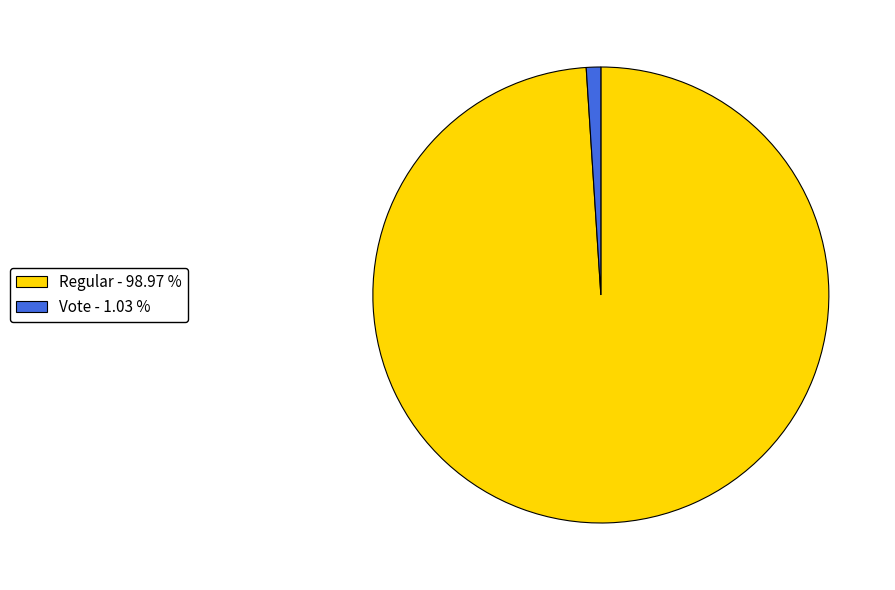

Which has a higher value, Vote - 1.03 % or Regular - 98.97 %?

Regular - 98.97 %